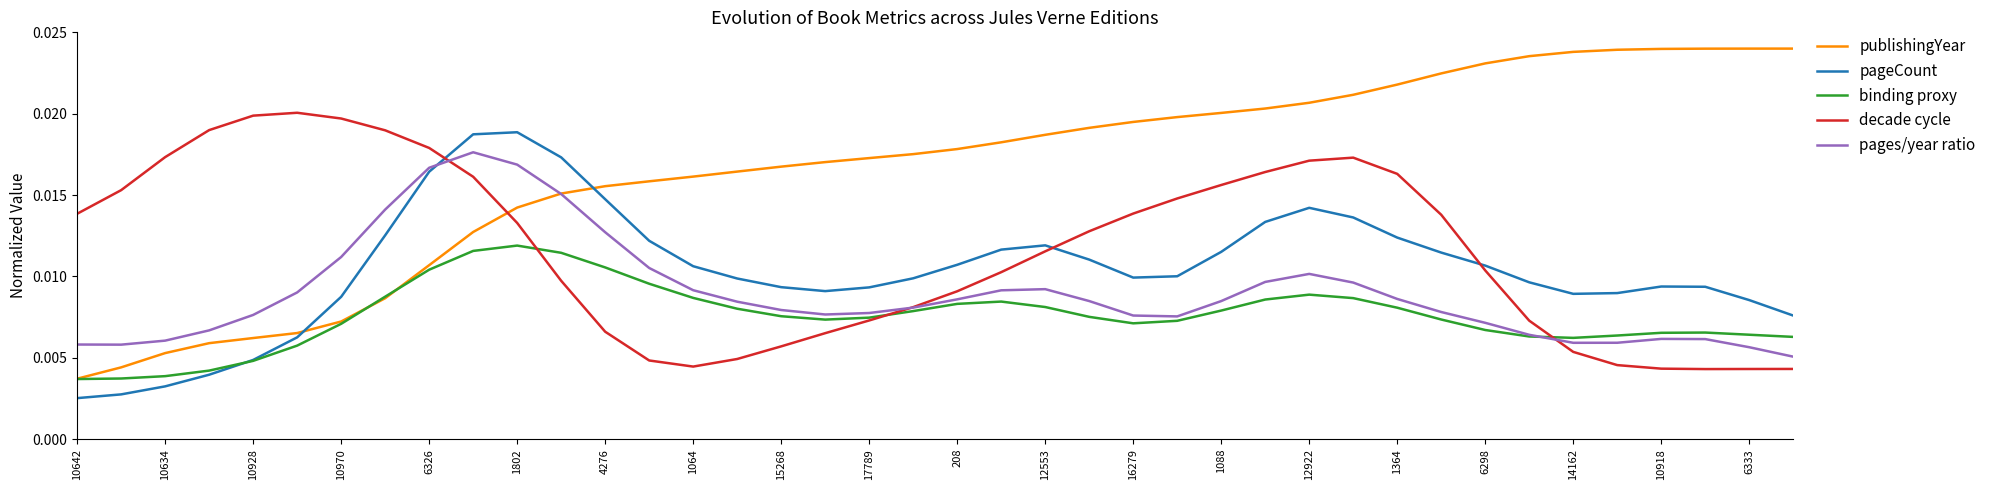

How many interior local valleys does the pageCount series have?

3